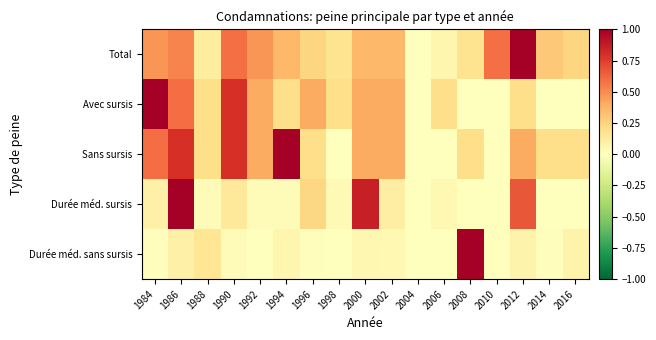

Which series changed the most between 1988 and 1994?

Sans sursis